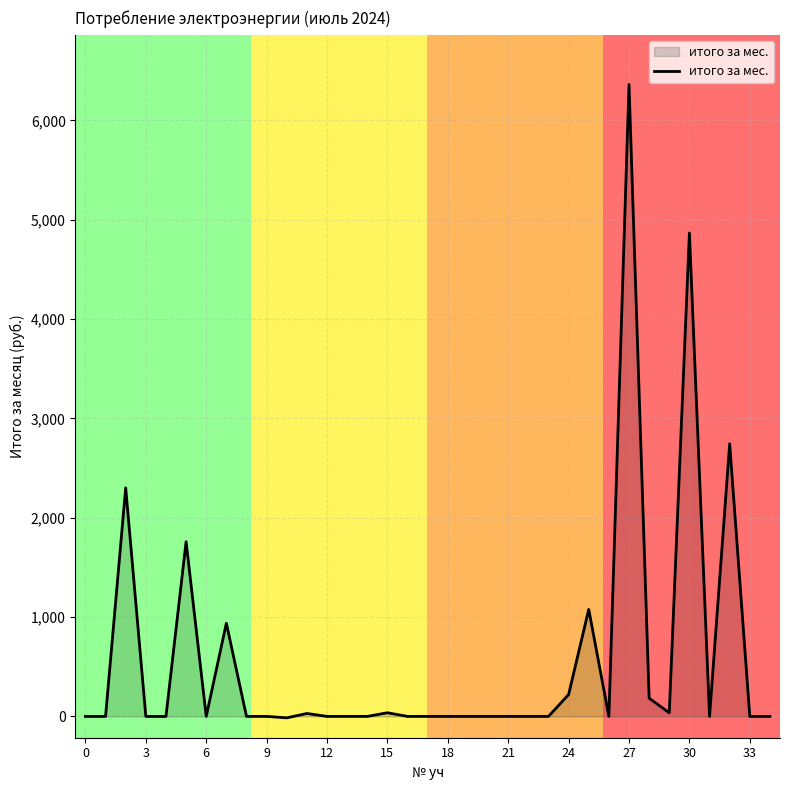

How many lines are shown in the chart?

1